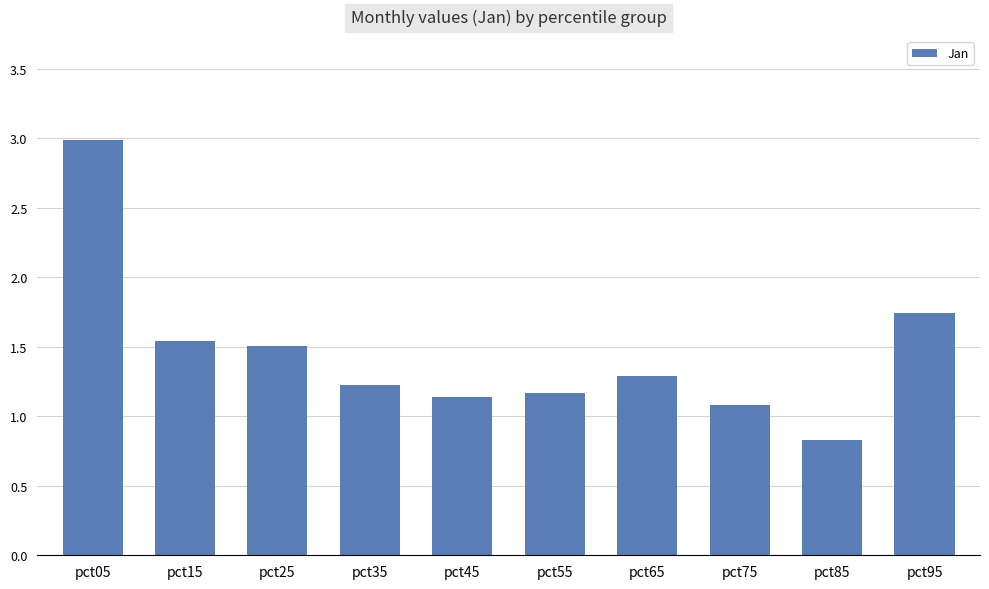

Read the value at pct05.

3.0